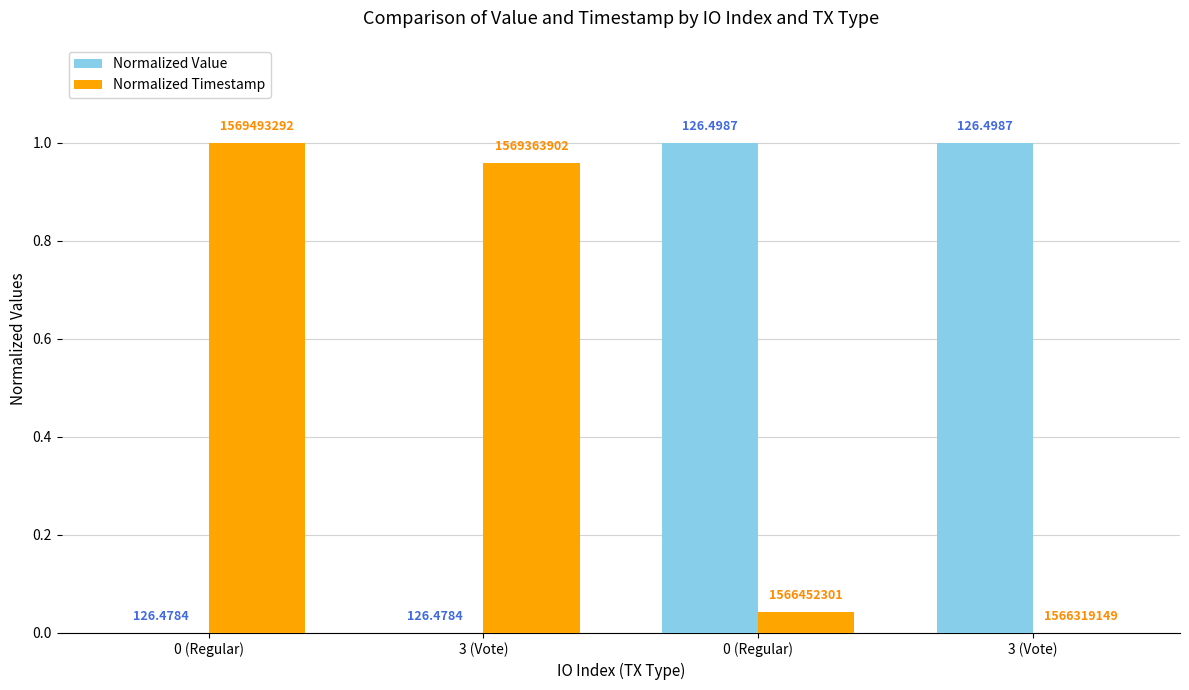

Rank the series by their maximum value, from highest to lowest.

Normalized Value, Normalized Timestamp